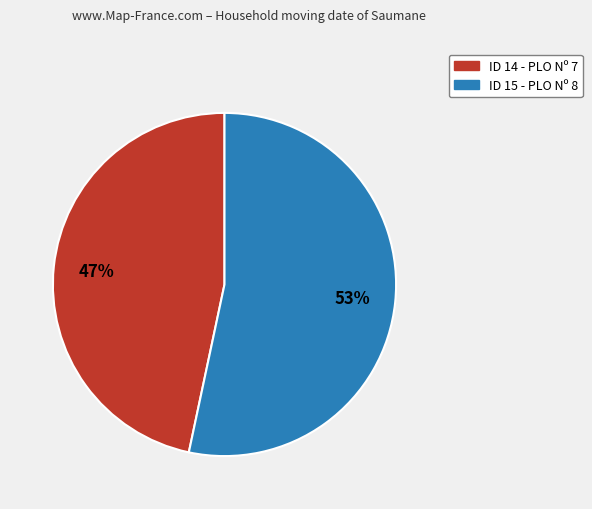

To the nearest percent, what is the average slice percentage?

50%